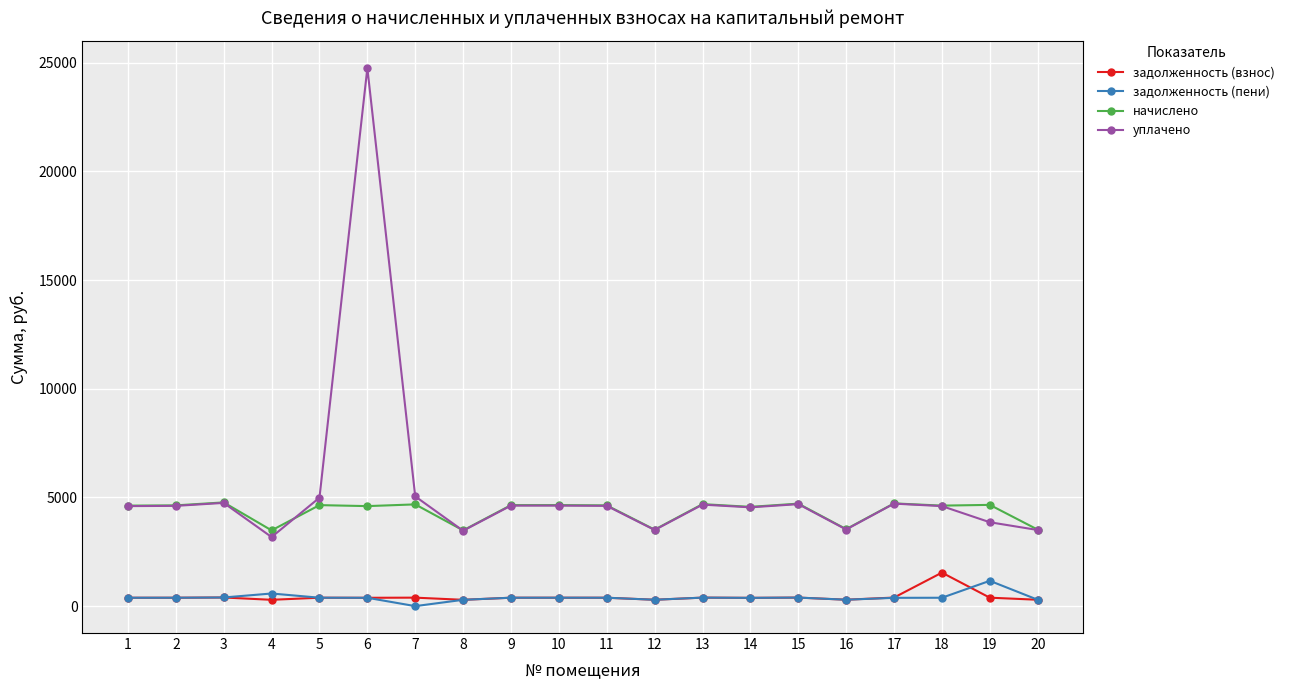

Is this an area chart (filled region under the line)?

No